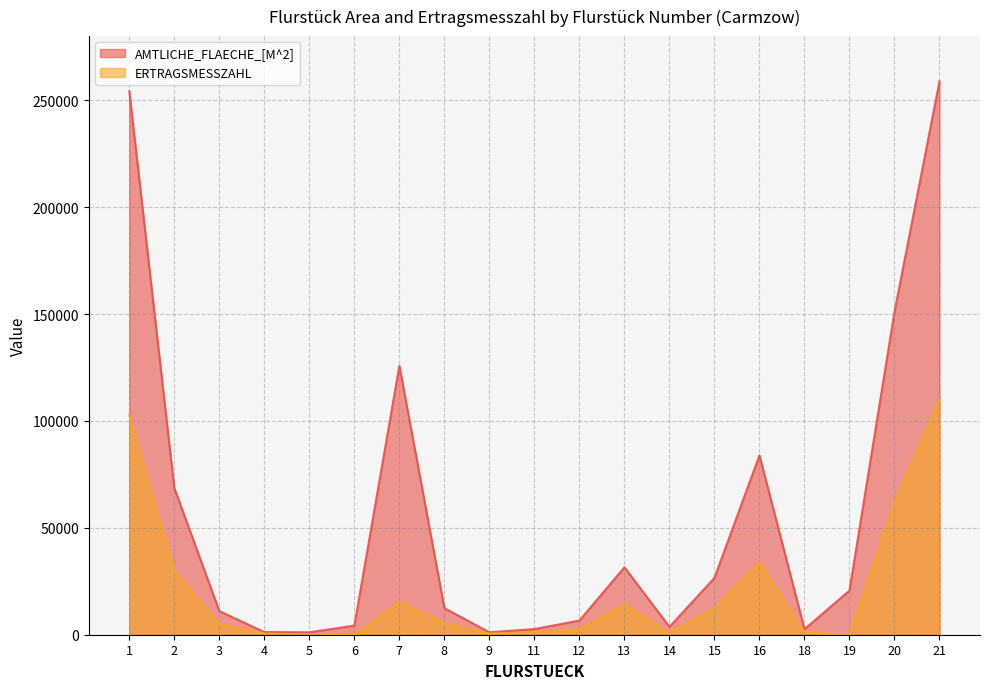

What is the spread (max minus min) of values at 13?

17423